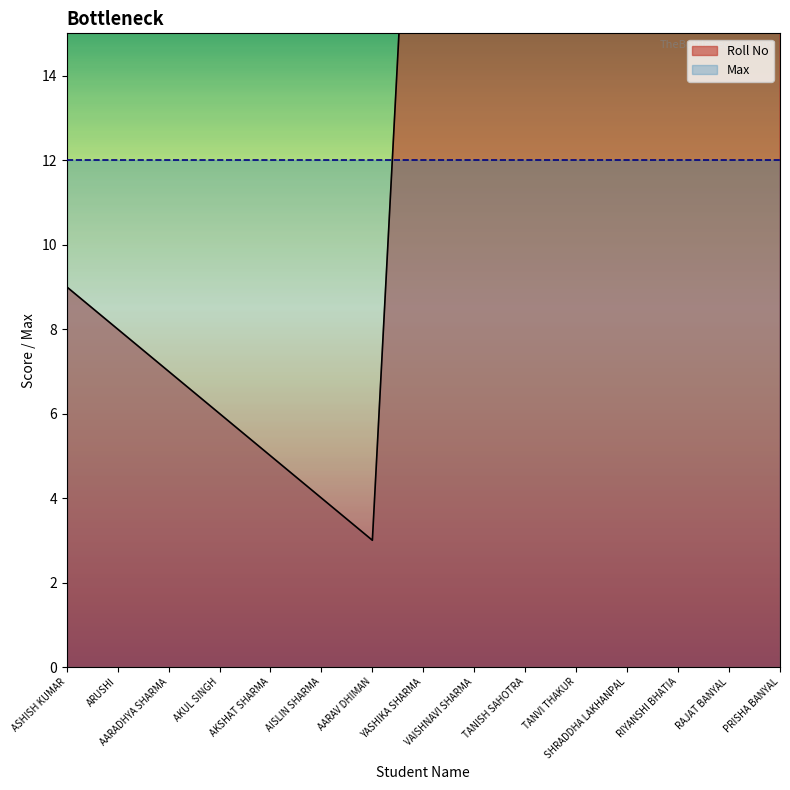

The value at RIYANSHI BHATIA is 21. True or false?

True